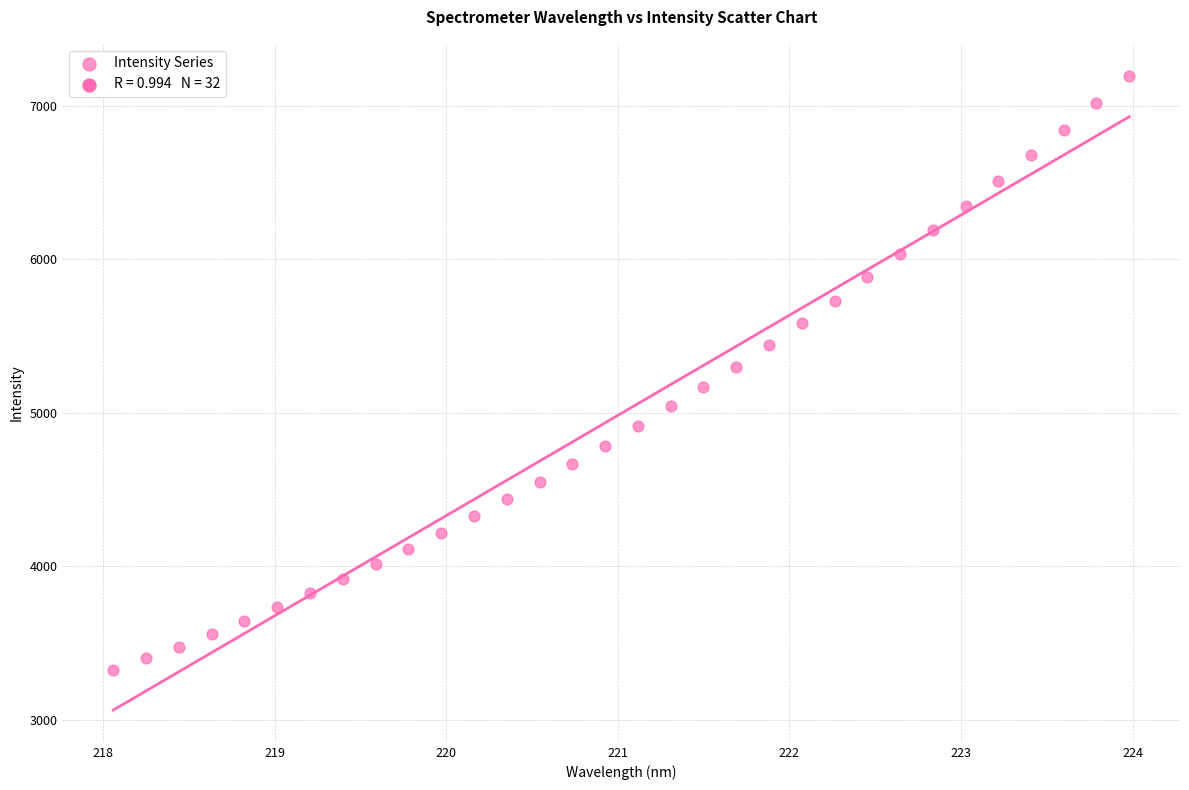

What is the range of Y values (max minus min)?

3872.8